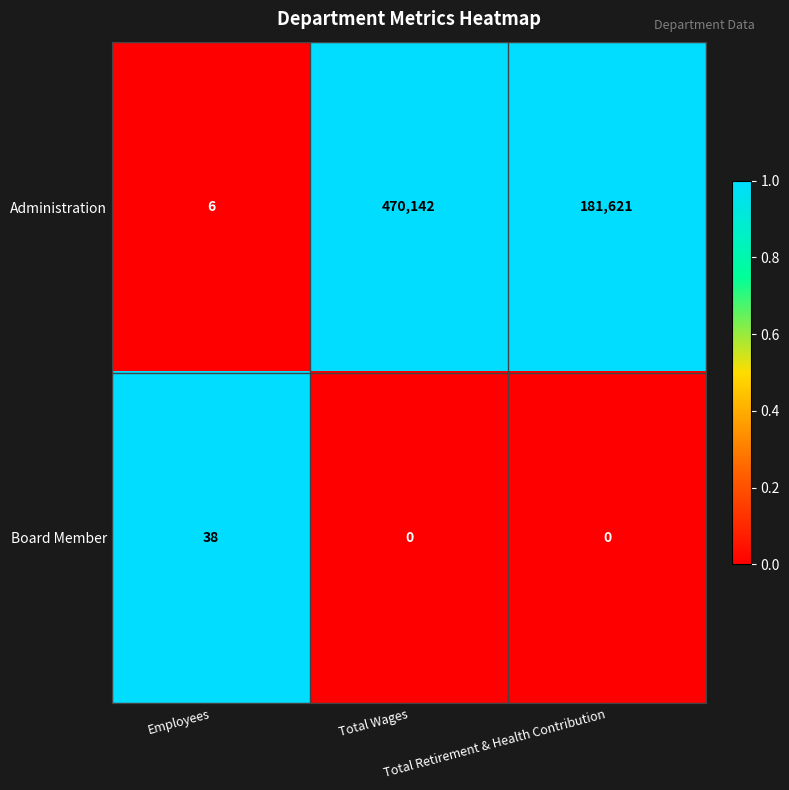

Which series has the widest spread of values?

Administration